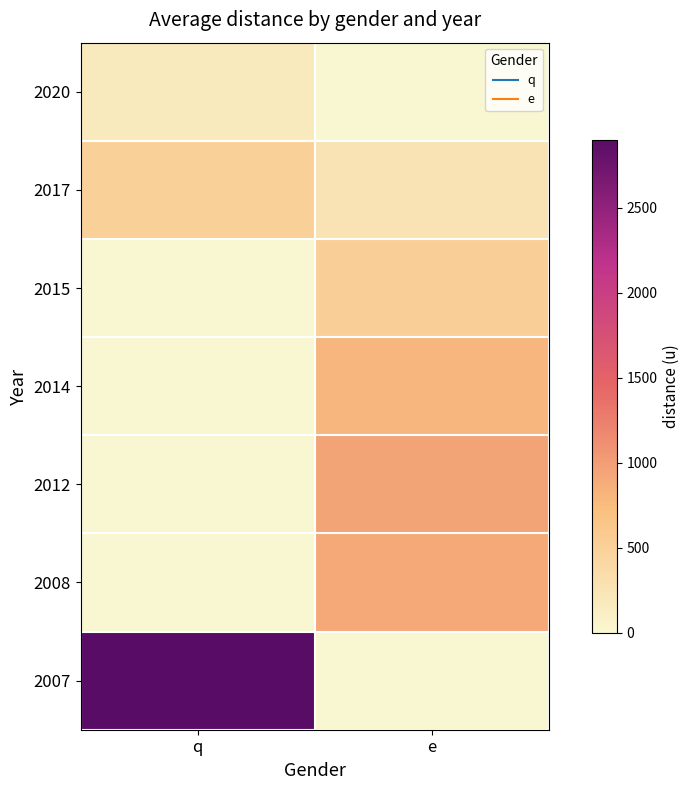

Rank the series by their maximum value, from highest to lowest.

2007, 2012, 2008, 2014, 2015, 2017, 2020